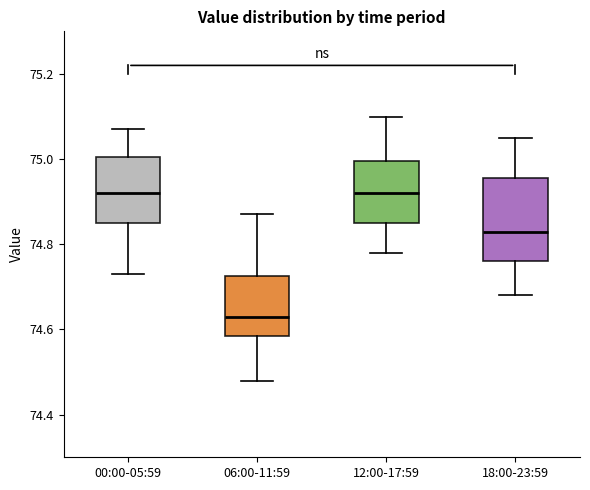

Comparing the boxes themselves (not the whiskers), which one is the tallest?

18:00-23:59